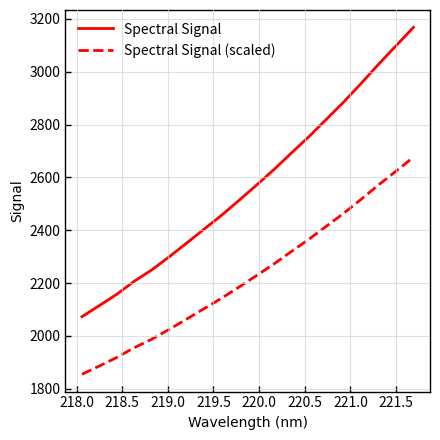

What is the difference between the maximum and minimum values in the Spectral Signal (scaled) series?

821.8